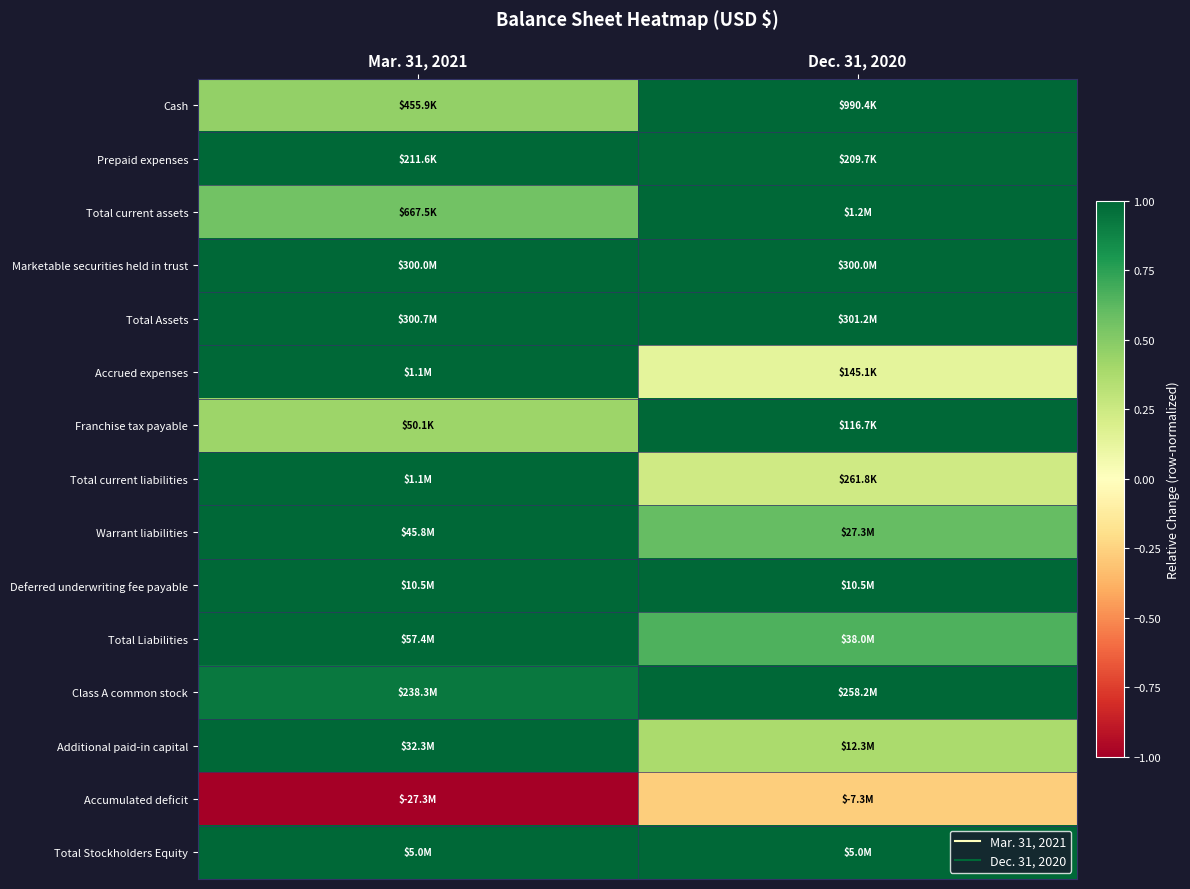

At which category is the sum across all series the highest?

Mar. 31, 2021